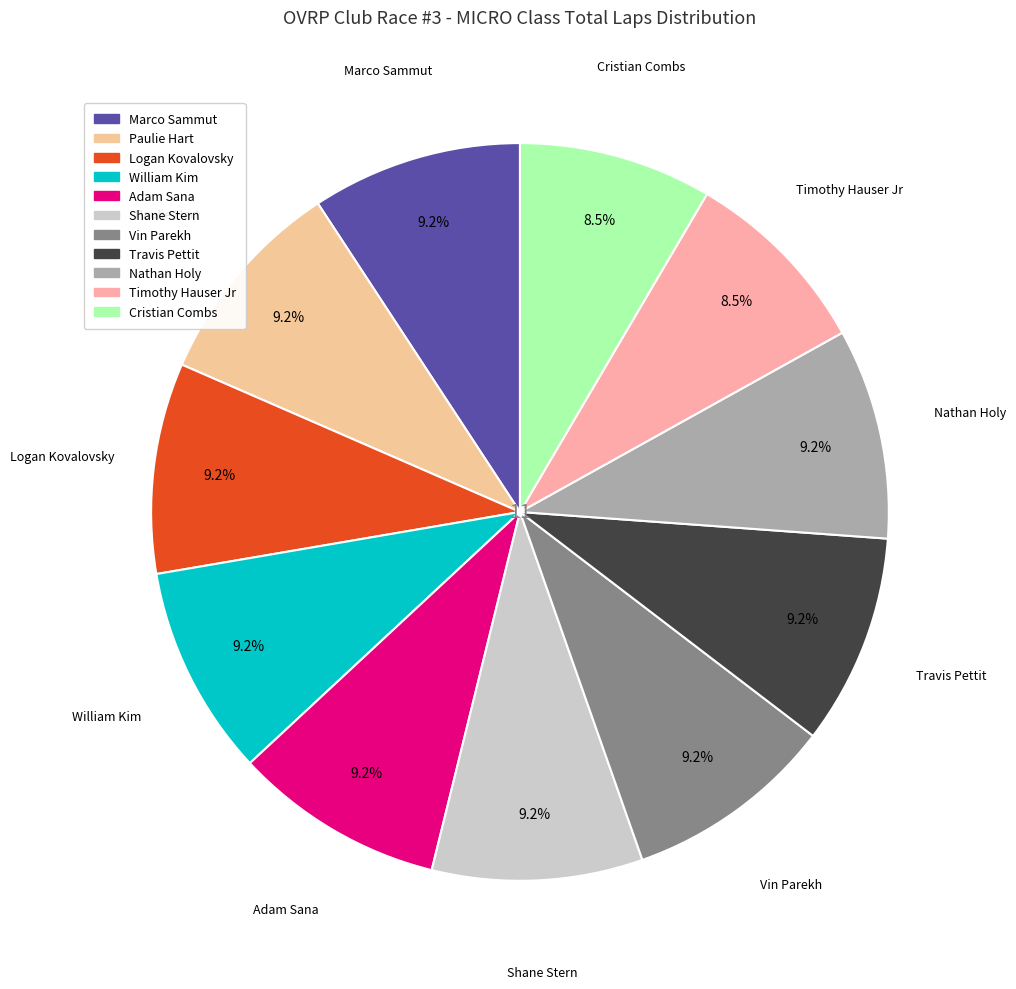

Does any single category account for the majority?

No